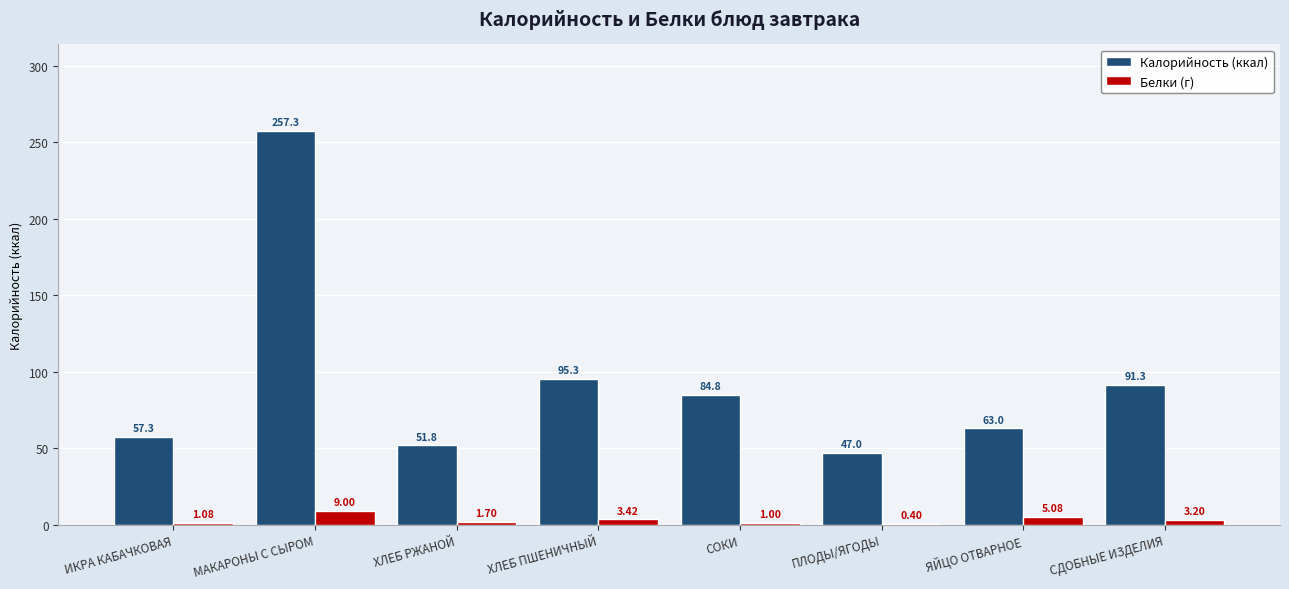

At which category is the sum across all series the highest?

МАКАРОНЫ С СЫРОМ